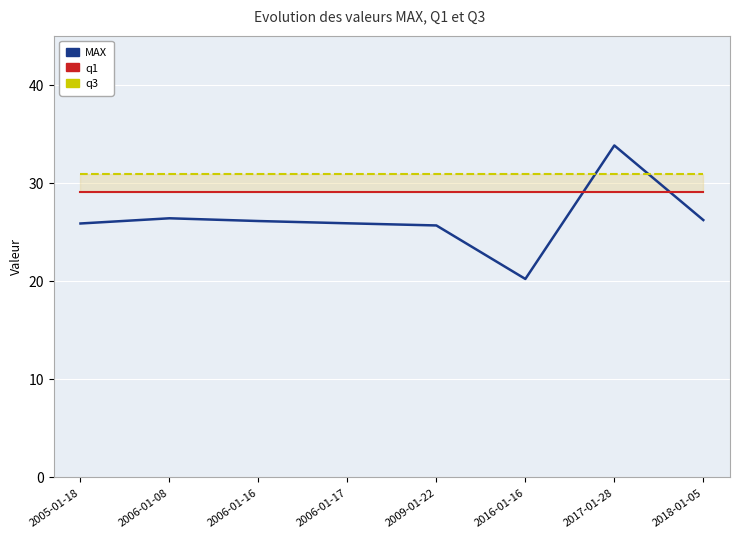

Which series has the largest range (max minus min)?

MAX